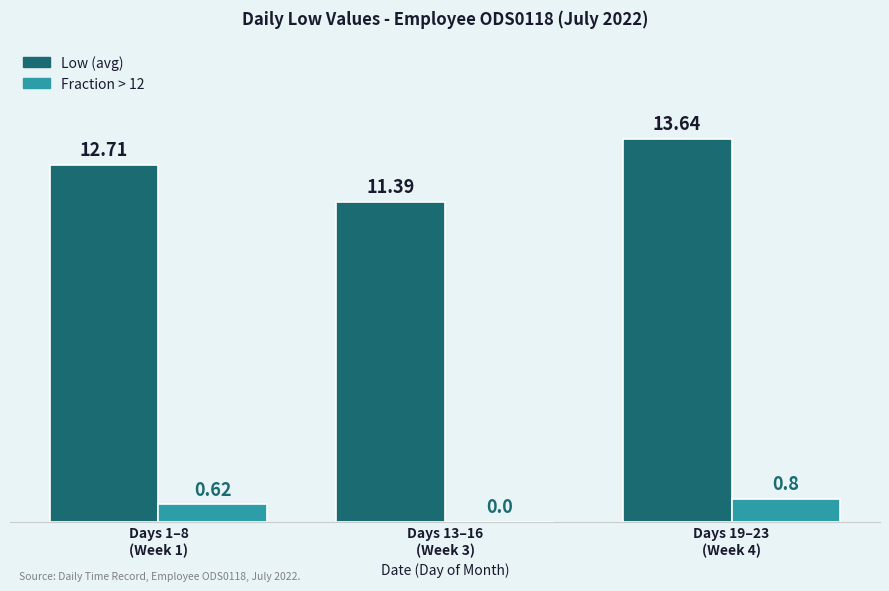

Which series has the largest total across all categories?

Low (avg)